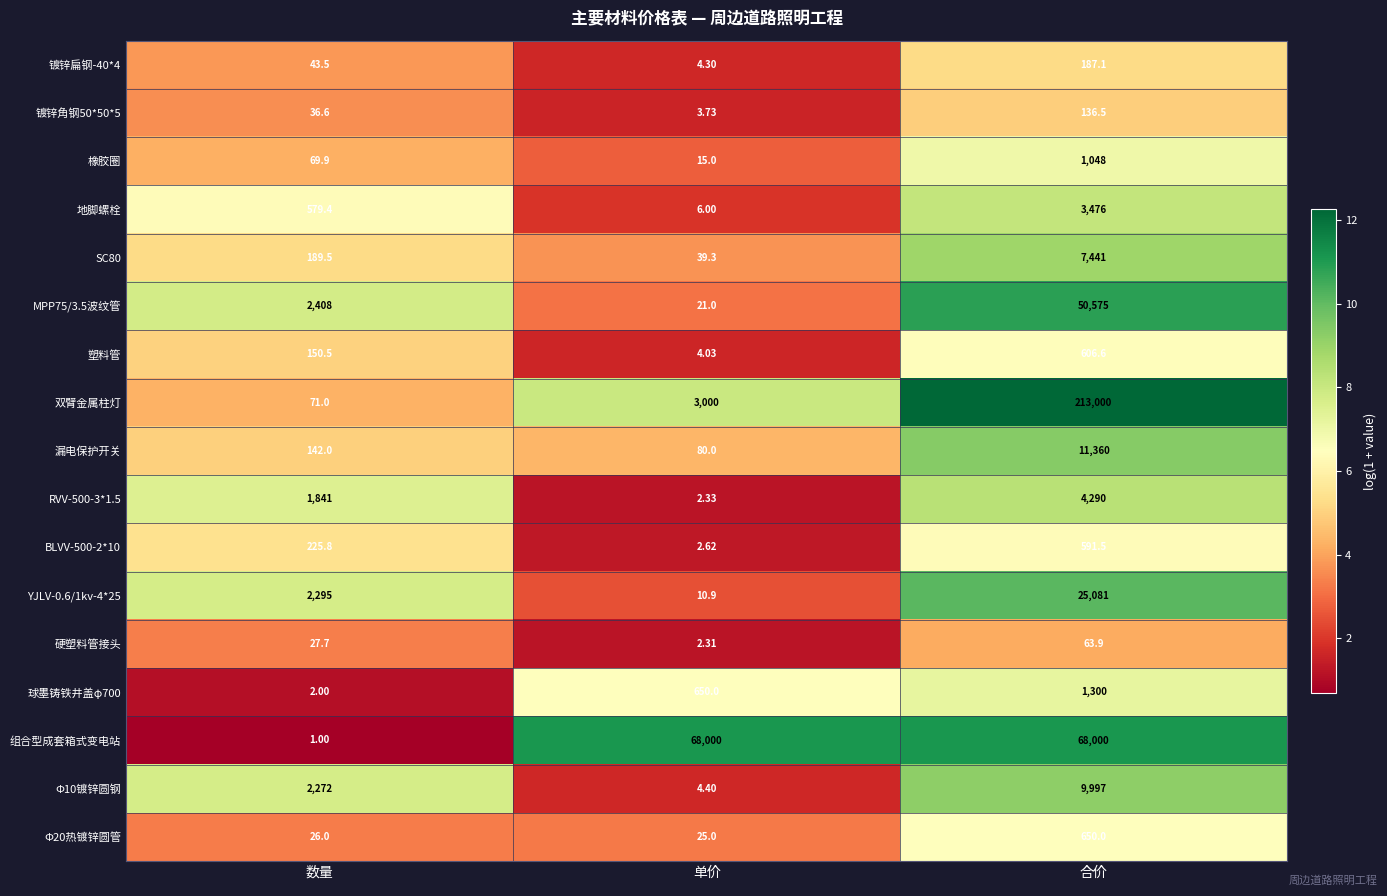

At which category is the sum across all series the highest?

合价